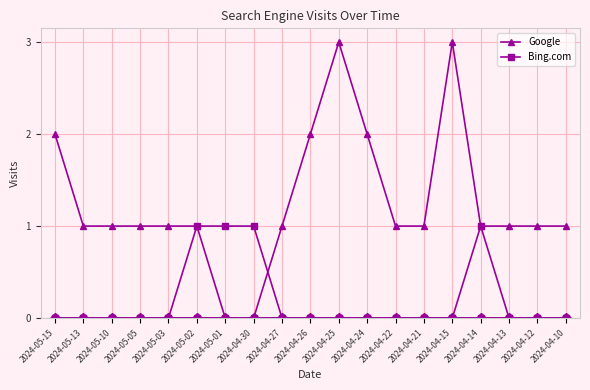

What is the total value across all series at 2024-04-15?

3